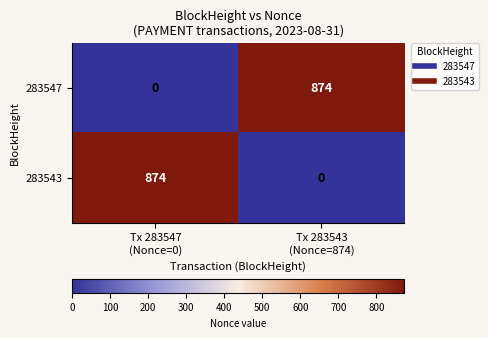

Reading left to right, what are all the values shown in this chart?

283547: 0	874
283543: 874	0